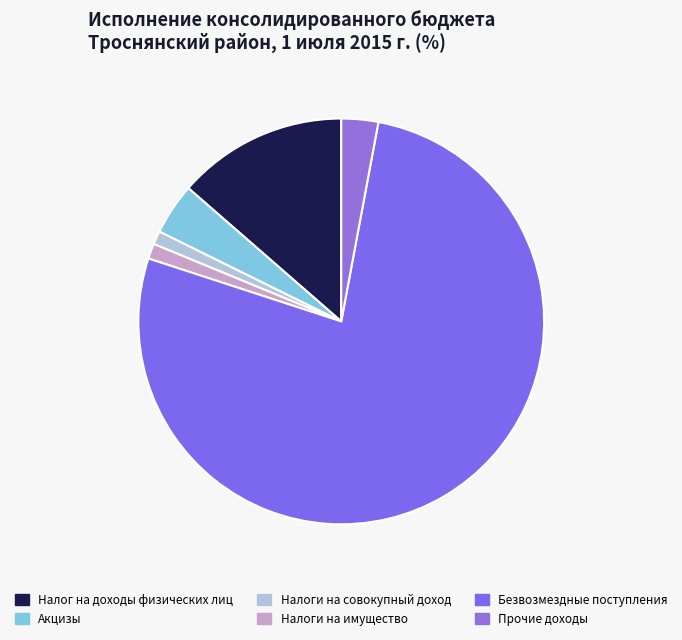

Which slice is the largest?

Безвозмездные поступления